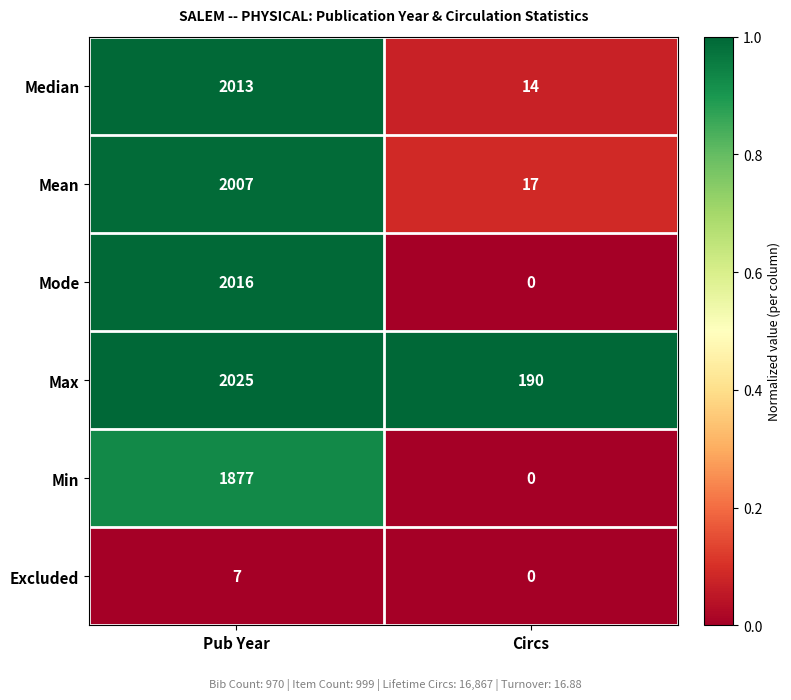

At Pub Year, list the series in order from largest to smallest.

Max, Mode, Median, Mean, Min, Excluded